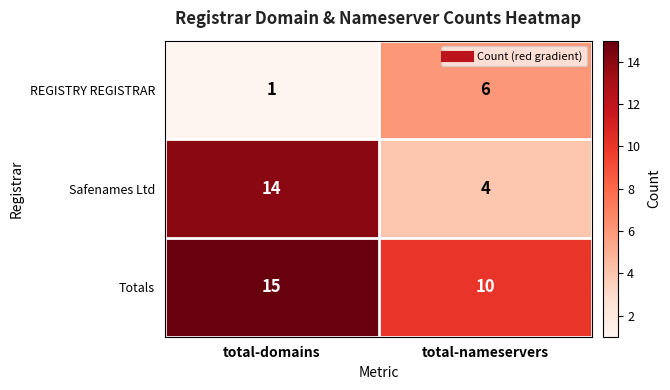

At which category is the sum across all series the highest?

total-domains